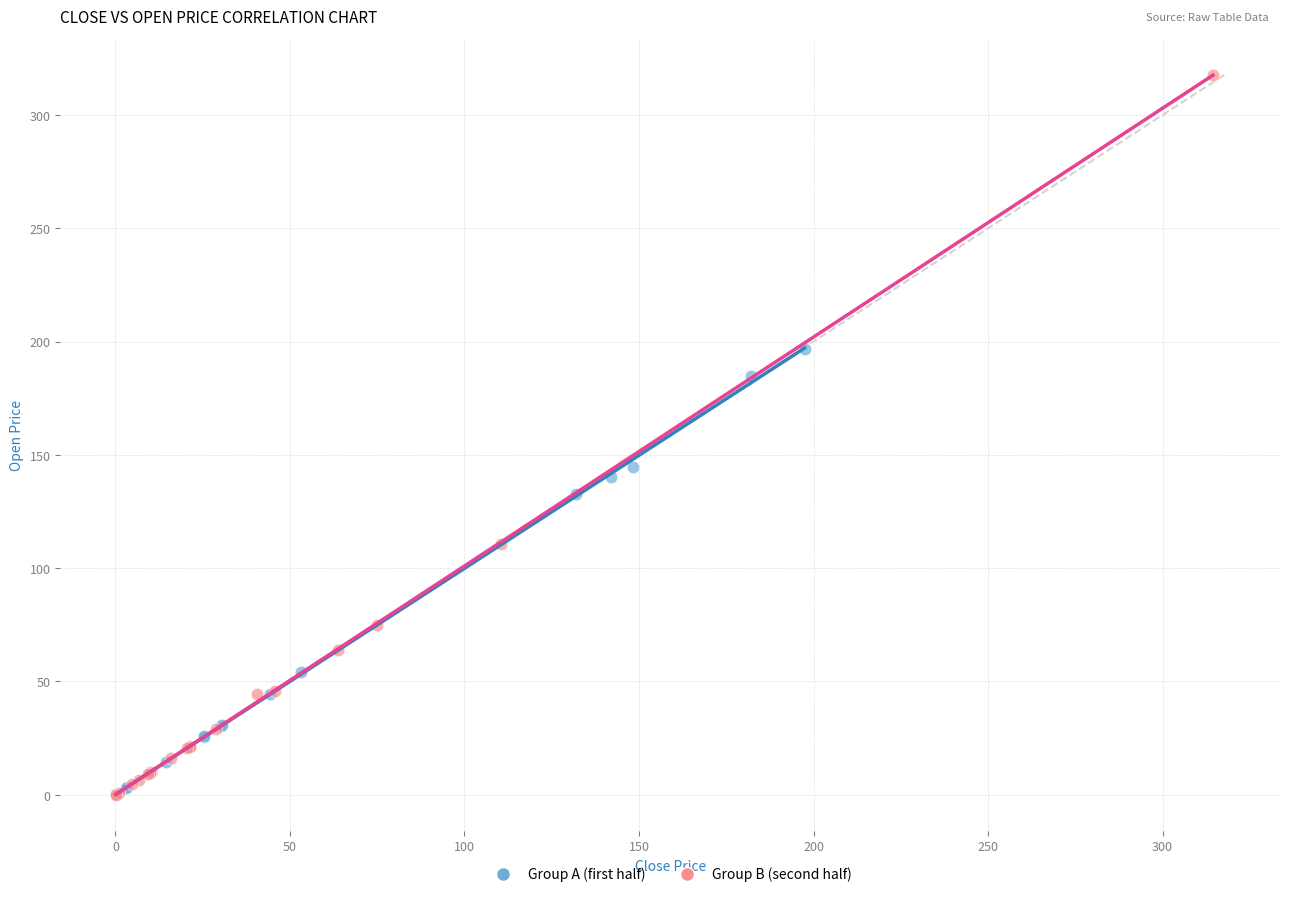

Which series has the largest Y range (max minus min)?

Group B (second half)